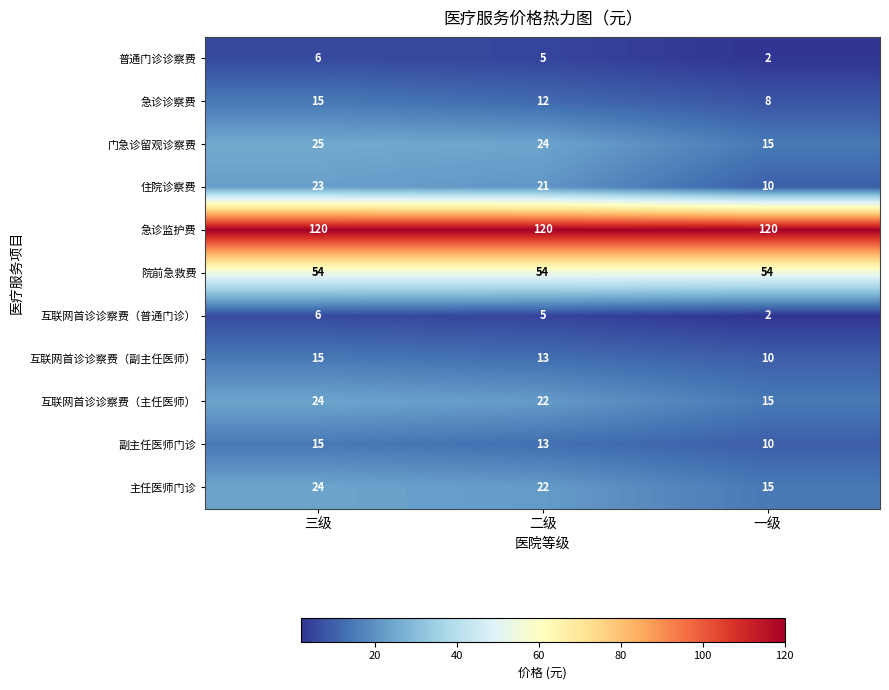

What value does the 副主任医师门诊 series have at 三级?

15